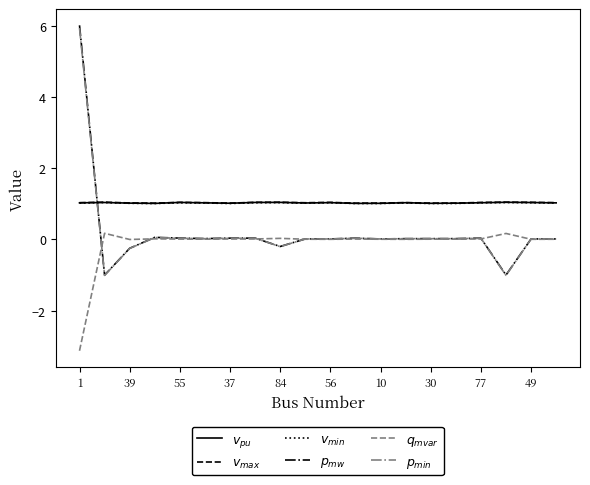

Is this an area chart (filled region under the line)?

No